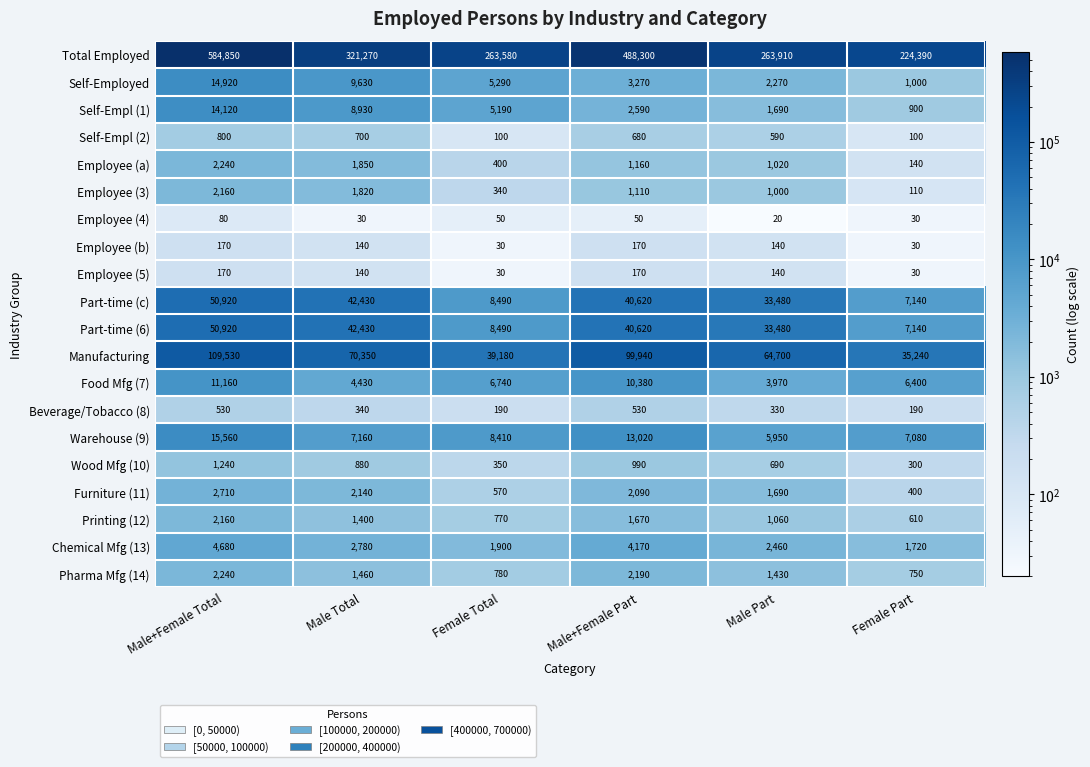

Which category has the lowest value across all series?

Male Part